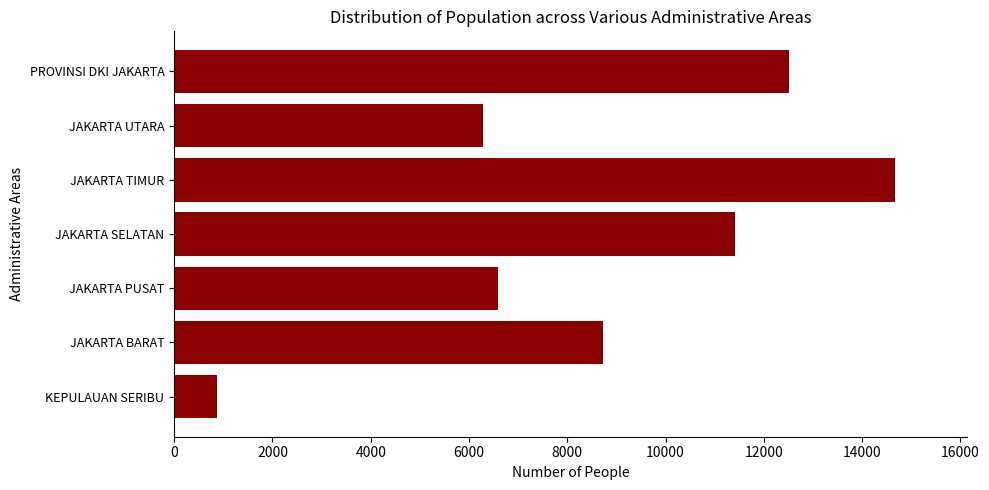

True or false: the data shows 4640 at PROVINSI DKI JAKARTA.

False